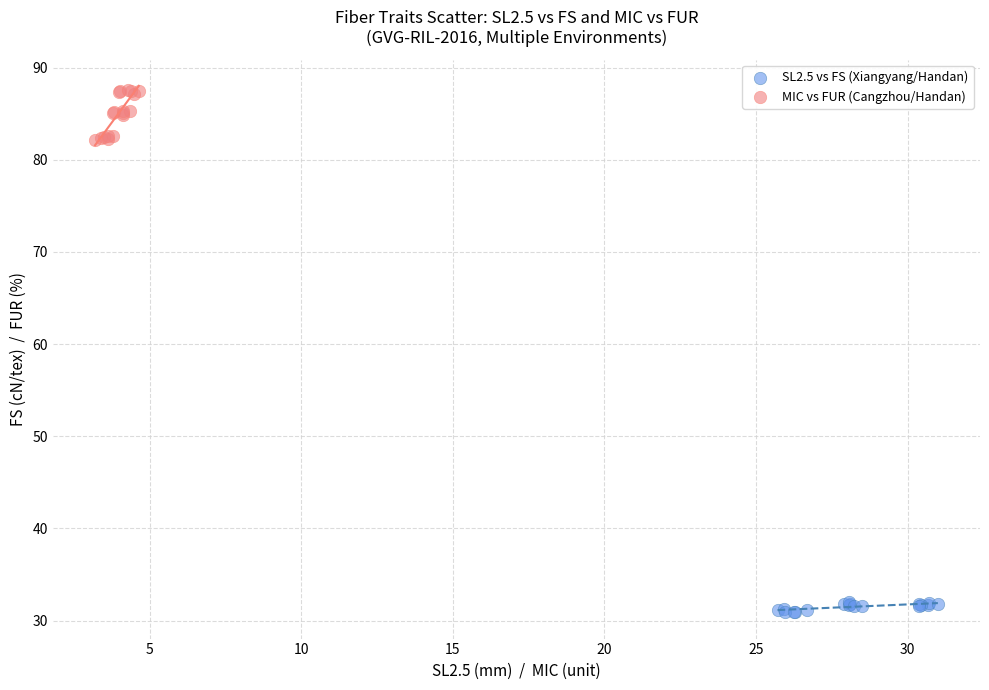

Which series reaches the minimum Y coordinate?

SL2.5 vs FS (Xiangyang/Handan)